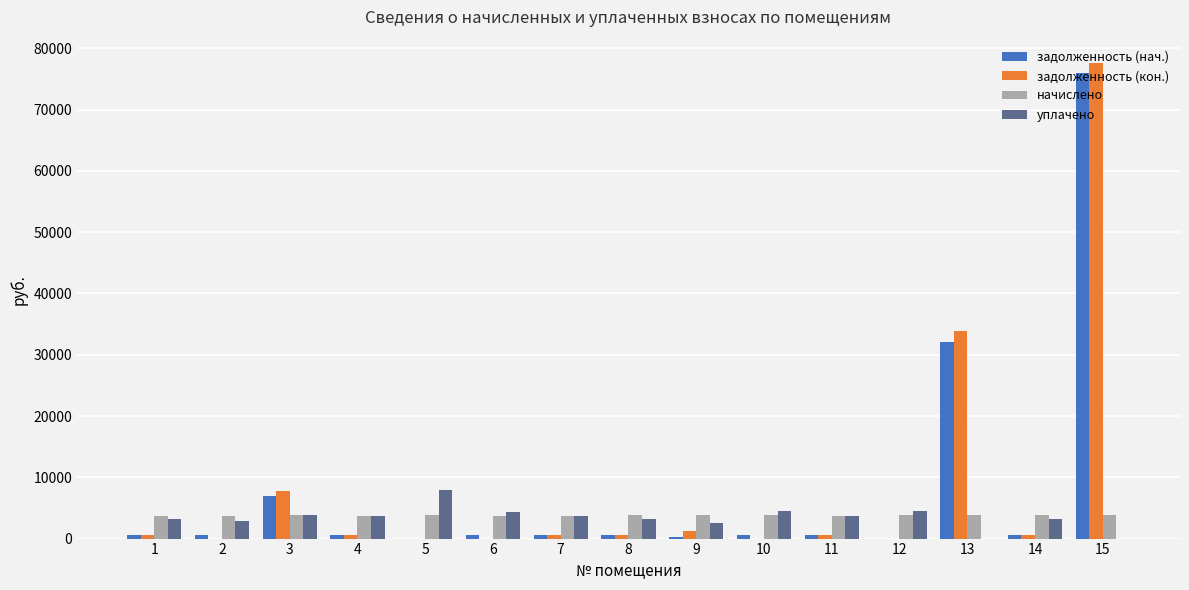

Between 5 and 13, which series saw the biggest shift?

задолженность (кон.)